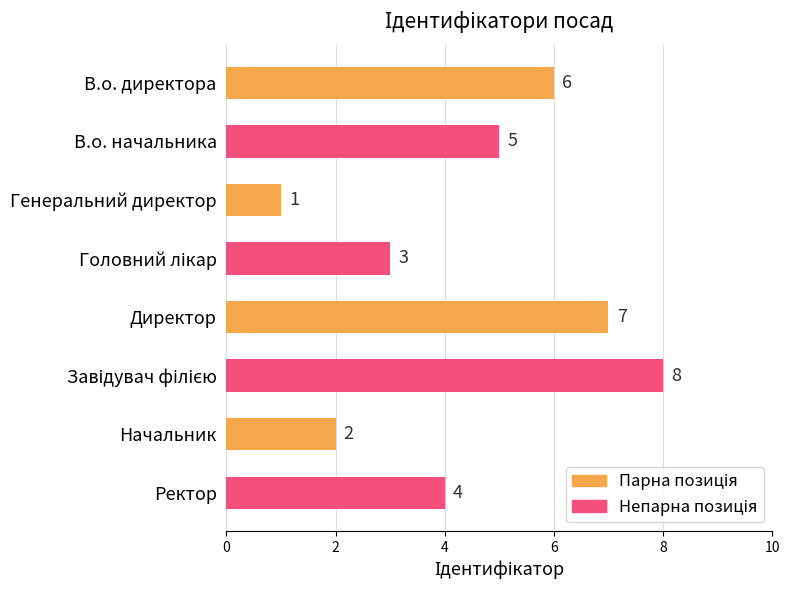

Which category has the lowest value across all series?

Генеральний директор